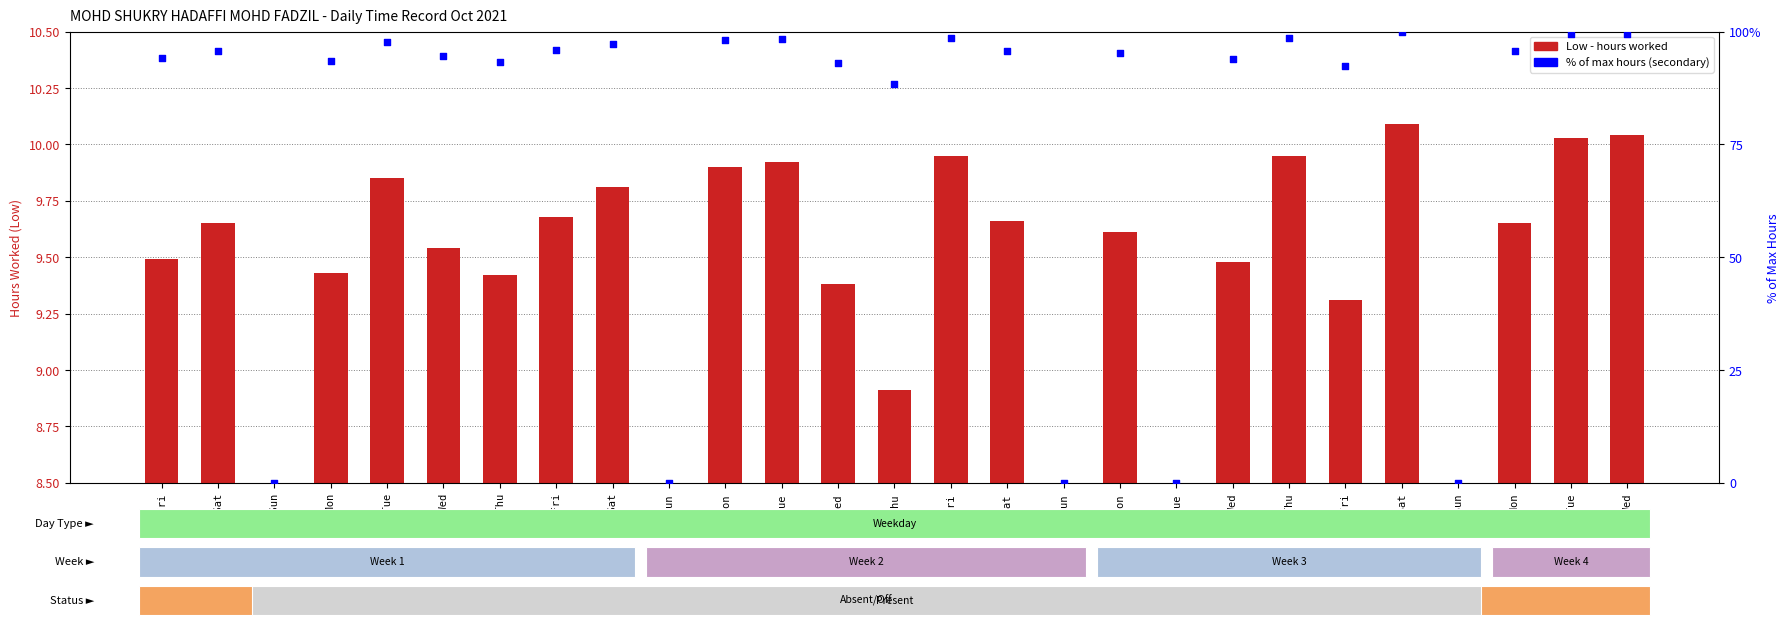

Which series reaches the maximum Y coordinate?

% of max hours